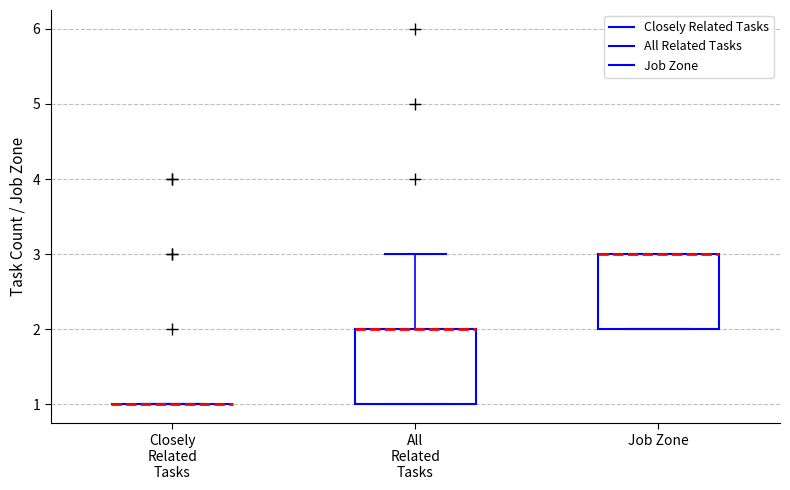

Reading left to right, read every box against the y-axis: the position of its median line, the range the box covers, and the ends of its whiskers. The values are not printed on the chart, so give them approximately, as read against the axis.

Closely Related Tasks: box collapsed to a line at 1, whiskers 1 to 1
All Related Tasks: median 2 (drawn on the box's upper edge), box 1 to 2, whiskers 1 to 3
Job Zone: median 3 (drawn on the box's upper edge), box 2 to 3, whiskers 2 to 3